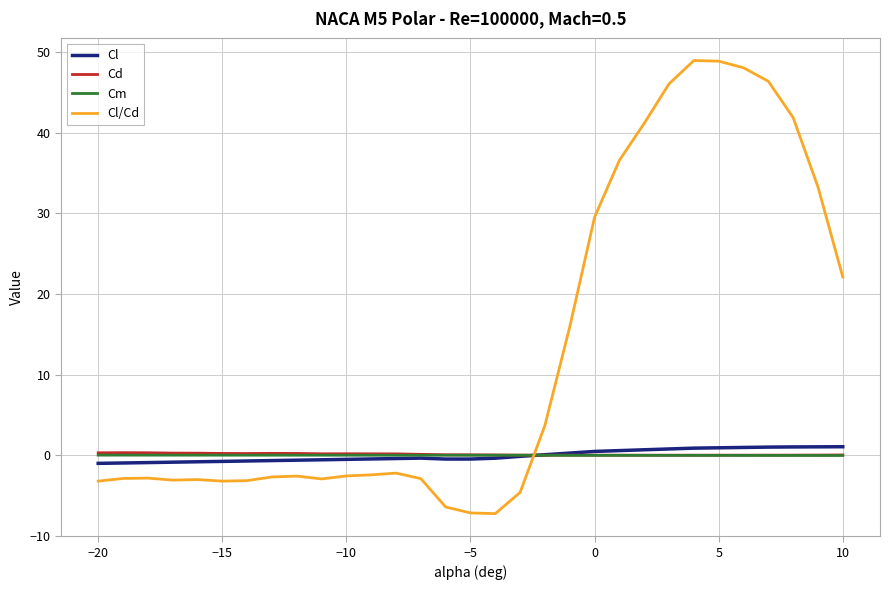

Which series has the widest spread of values?

Cl/Cd